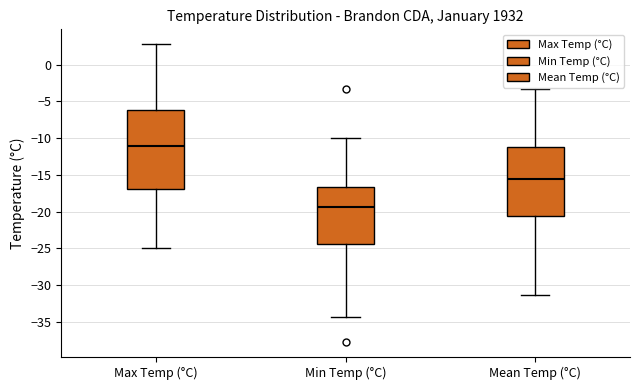

Reading left to right, read every box against the y-axis: the position of its median line, the range the box covers, and the ends of its whiskers. The values are not printed on the chart, so give them approximately, as read against the axis.

Max Temp (°C): median -11.0, box -17.0 to -6.0, whiskers -25.0 to 3.0
Min Temp (°C): median -19.5, box -24.5 to -16.5, whiskers -34.5 to -10.0
Mean Temp (°C): median -15.5, box -20.5 to -11.0, whiskers -31.5 to -3.5